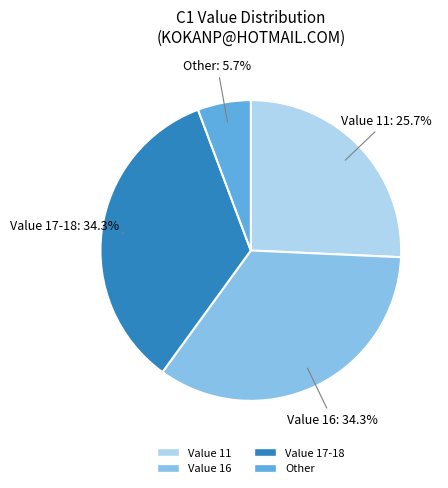

Is there any slice that represents more than half of the pie?

No